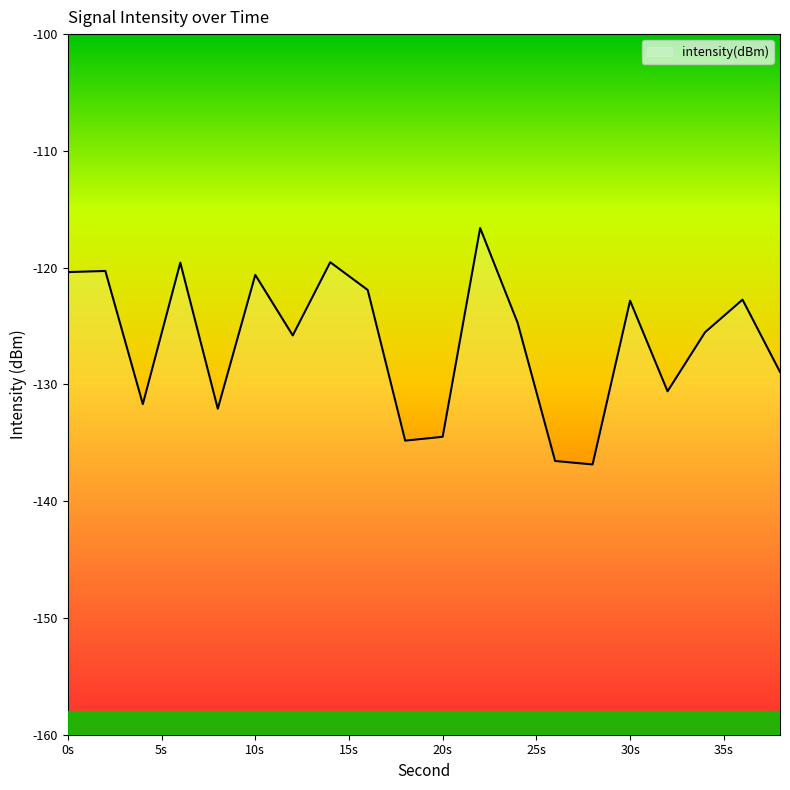

What is the approximate value at 10s?

-120.6